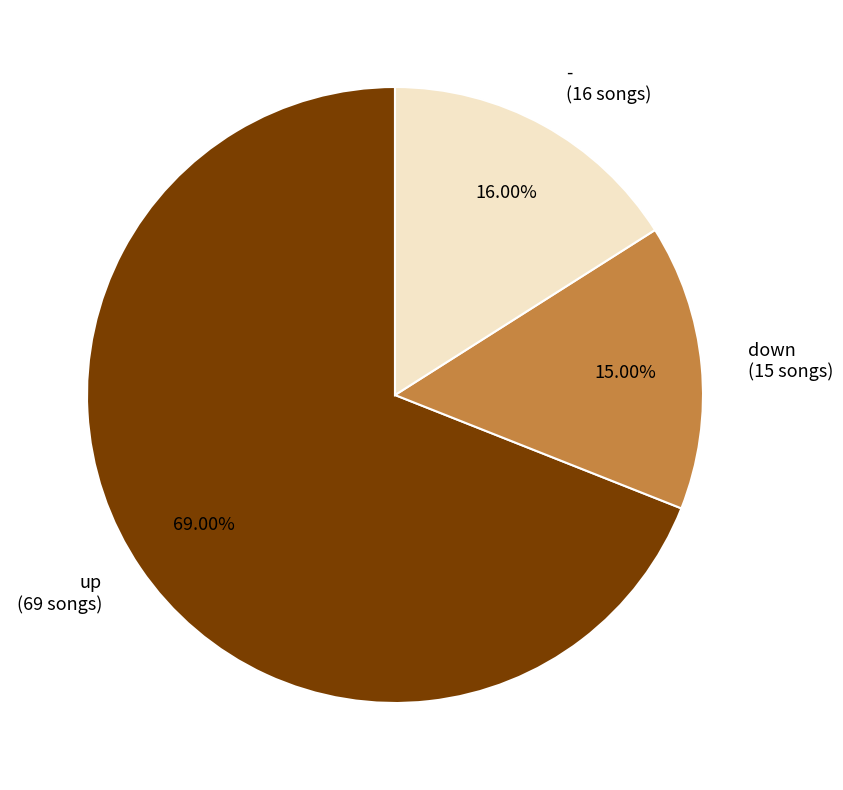

Between down and -, which is larger?

-